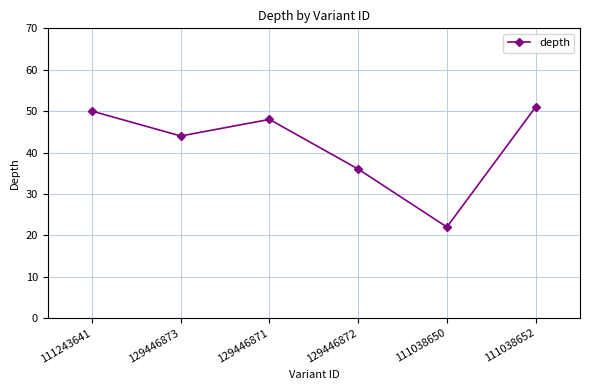

Is it true that the value at 129446871 is 71?

False